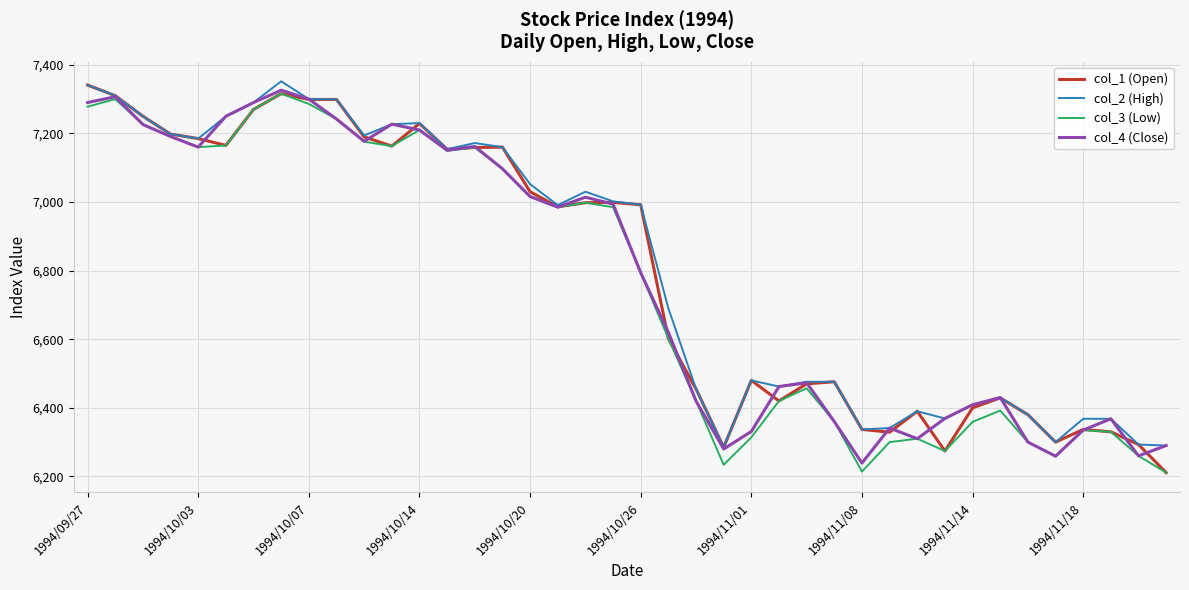

True or false: col_3 (Low) has more than 0 points higher than both neighbors.

True